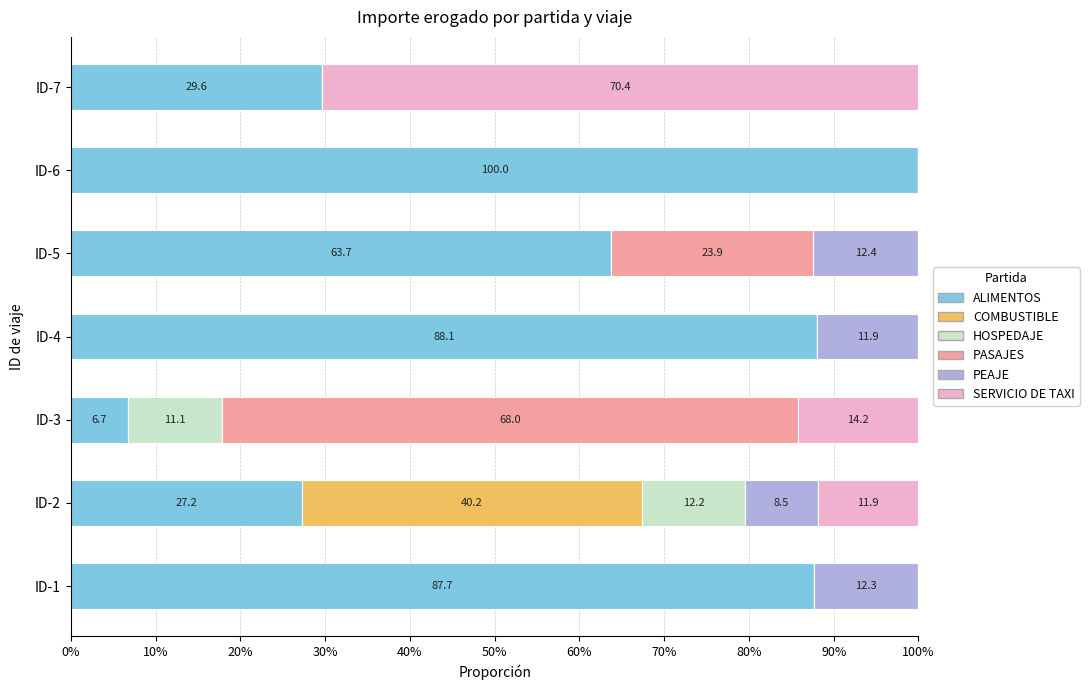

What is the highest value of the ALIMENTOS series?

100.0